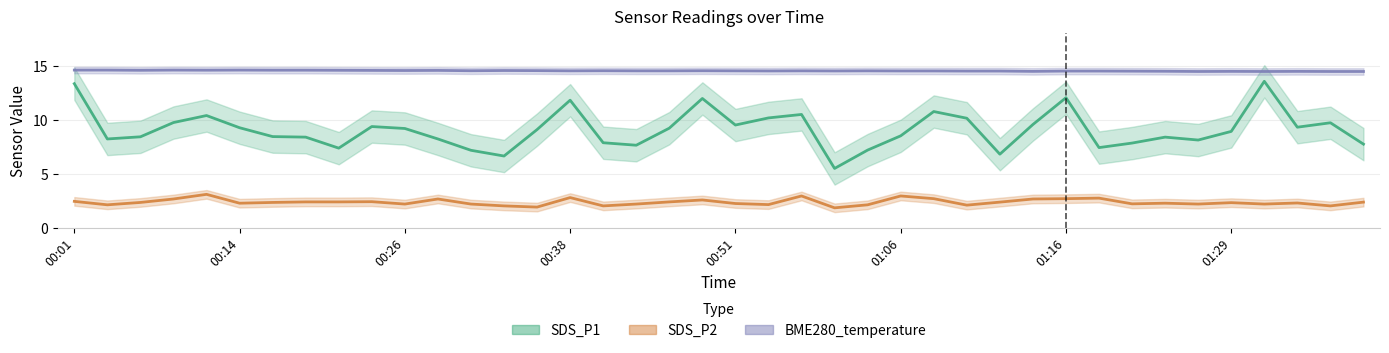

Which series has the largest total across all categories?

BME280_temperature